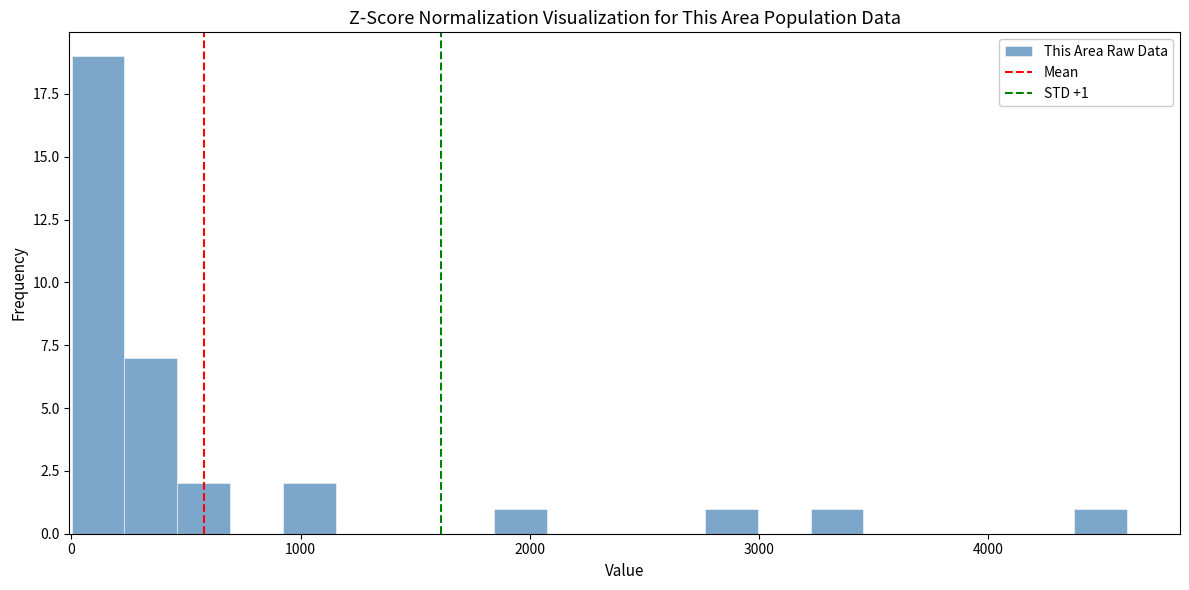

Around what value on the x-axis is the tallest bar? Give the approximate position of its centre, as read against the axis.

100